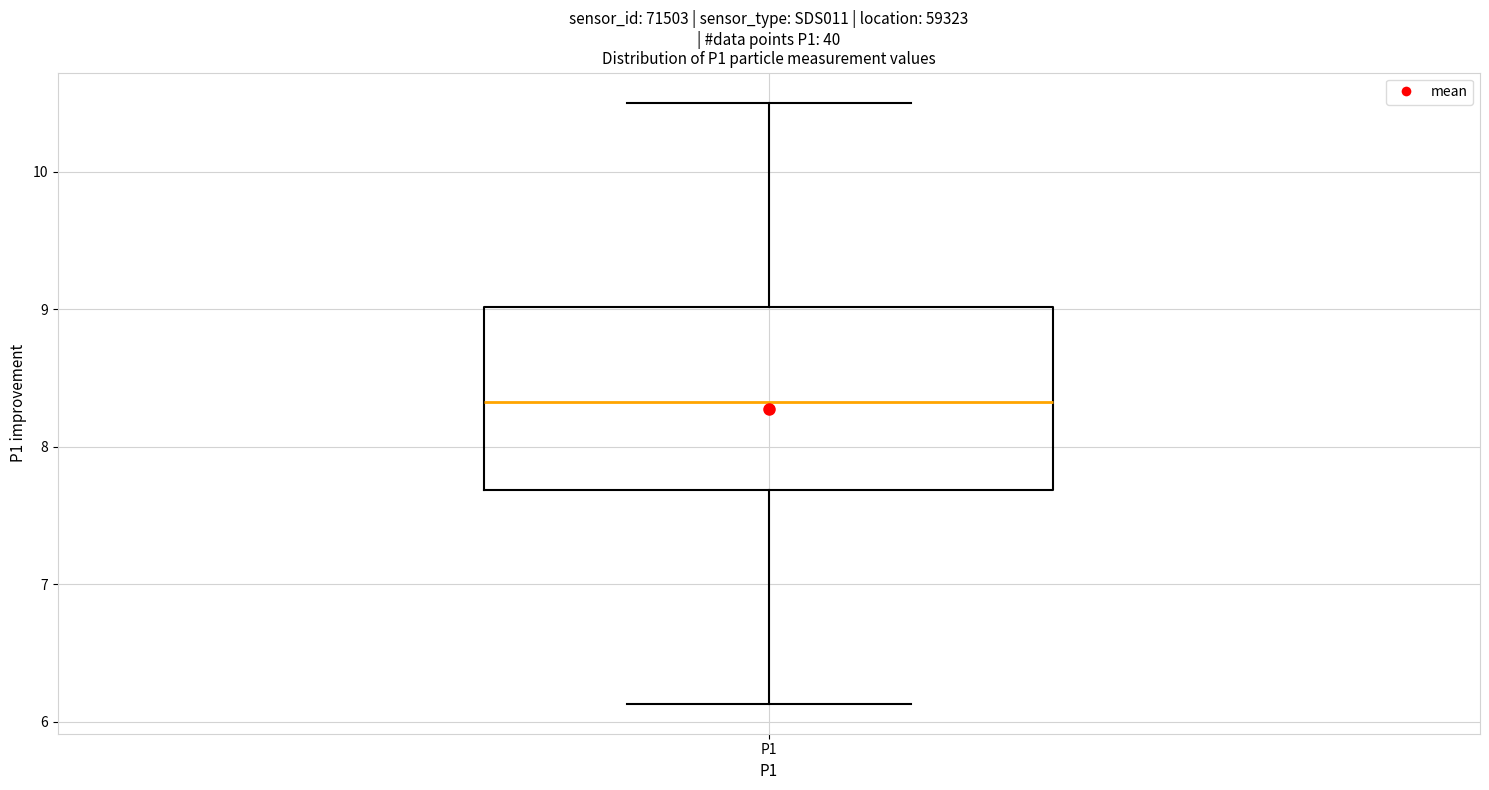

Where is the lower edge of the box for P1 on the y-axis? The values are not printed on the chart, so give them approximately, as read against the axis.

7.7